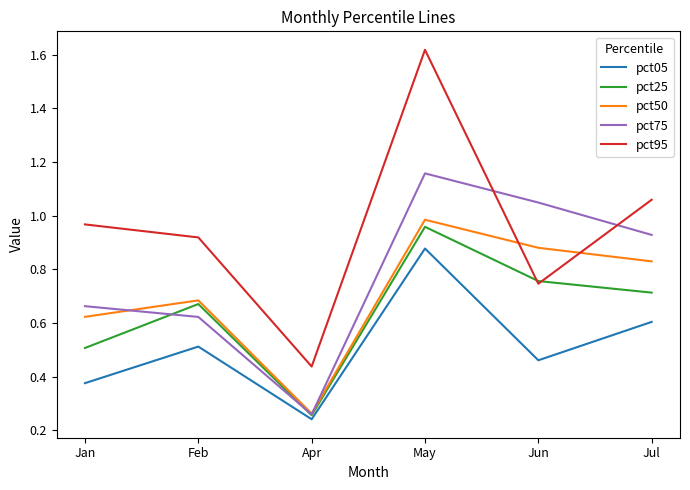

Where is pct05 nearest to the value 0?

Apr